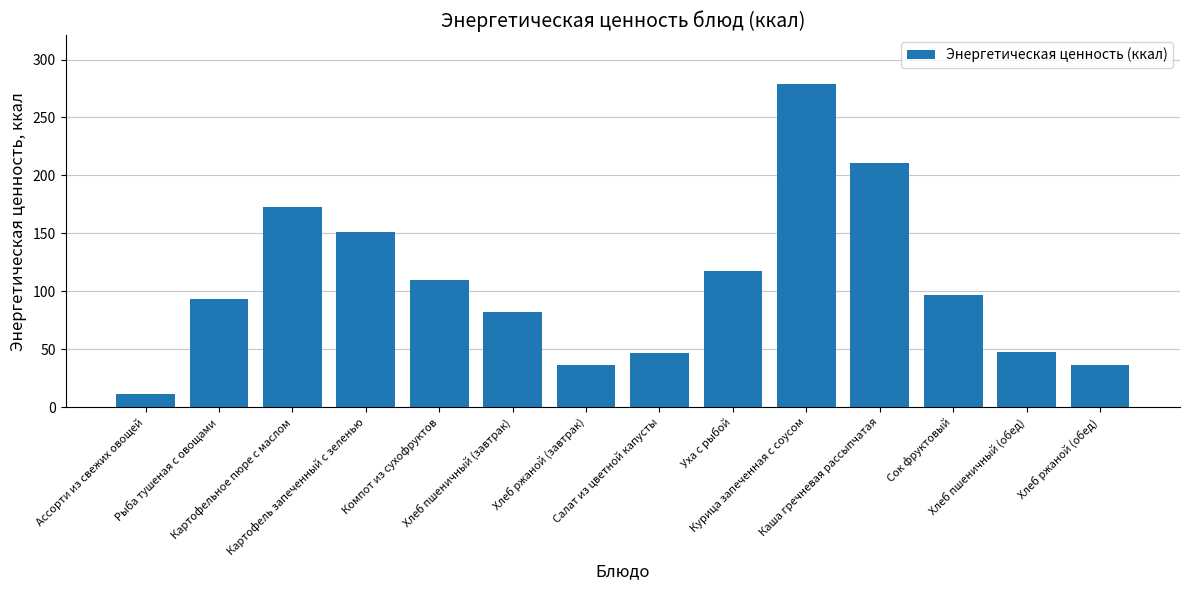

Approximately how many times larger is the value at Хлеб пшеничный (обед) compared to Ассорти из свежих овощей?

4.2